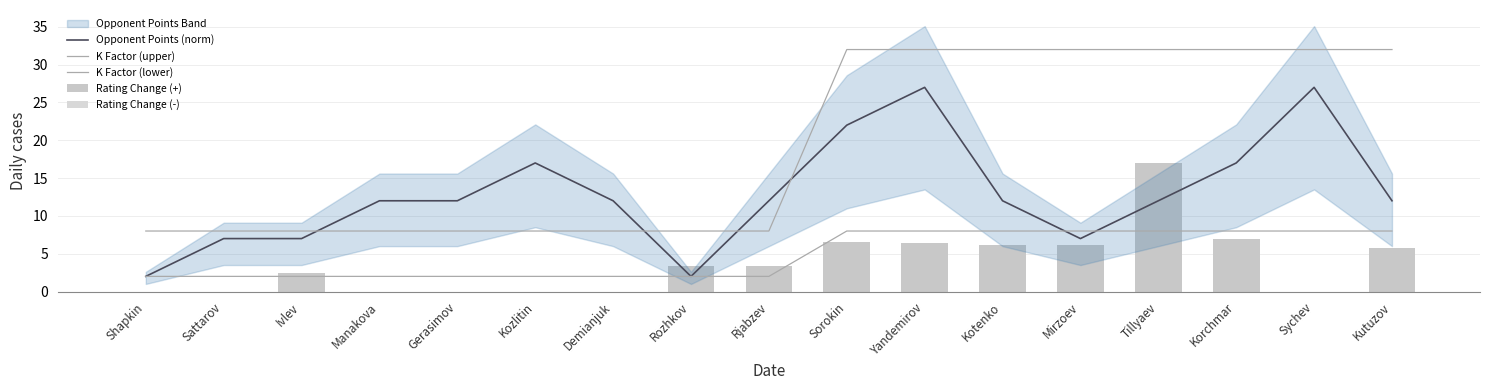

List the labels in order of Opponent Points (norm) value, smallest first.

Shapkin, Rozhkov, Sattarov, Ivlev, Mirzoev, Manakova, Gerasimov, Demianjuk, Rjabzev, Kotenko, Tillyaev, Kutuzov, Kozlitin, Korchmar, Sorokin, Yandemirov, Sychev